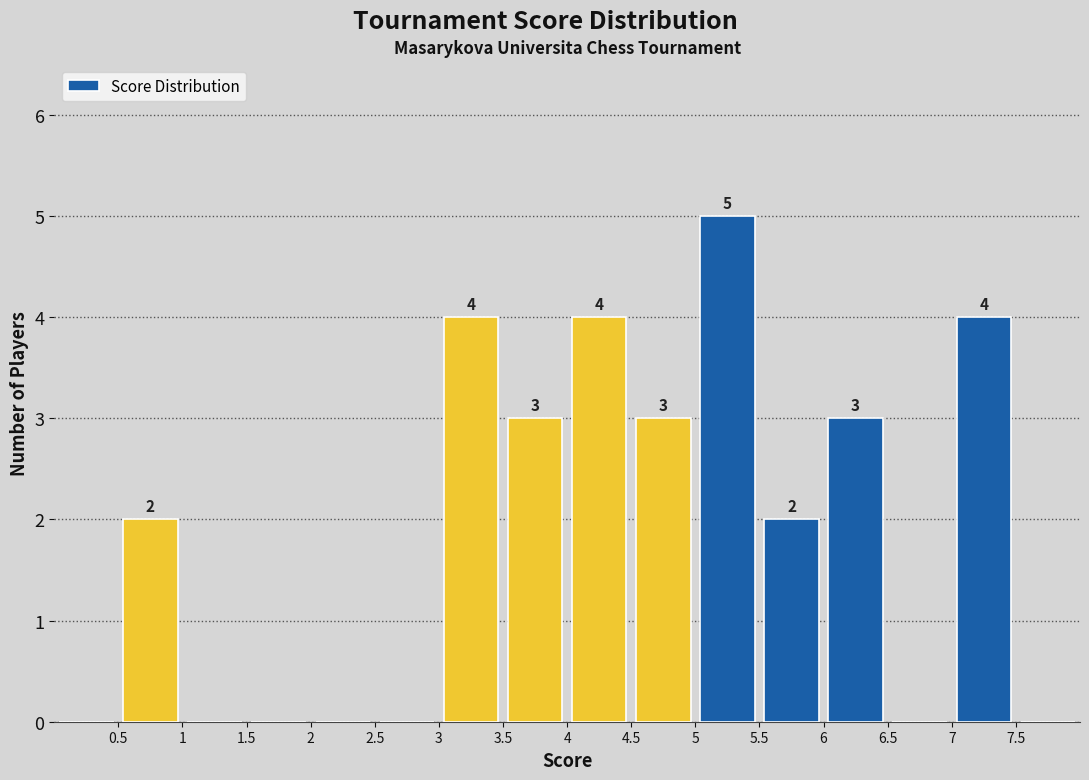

Which range on the x-axis has the tallest bar?

5.0 to 5.5